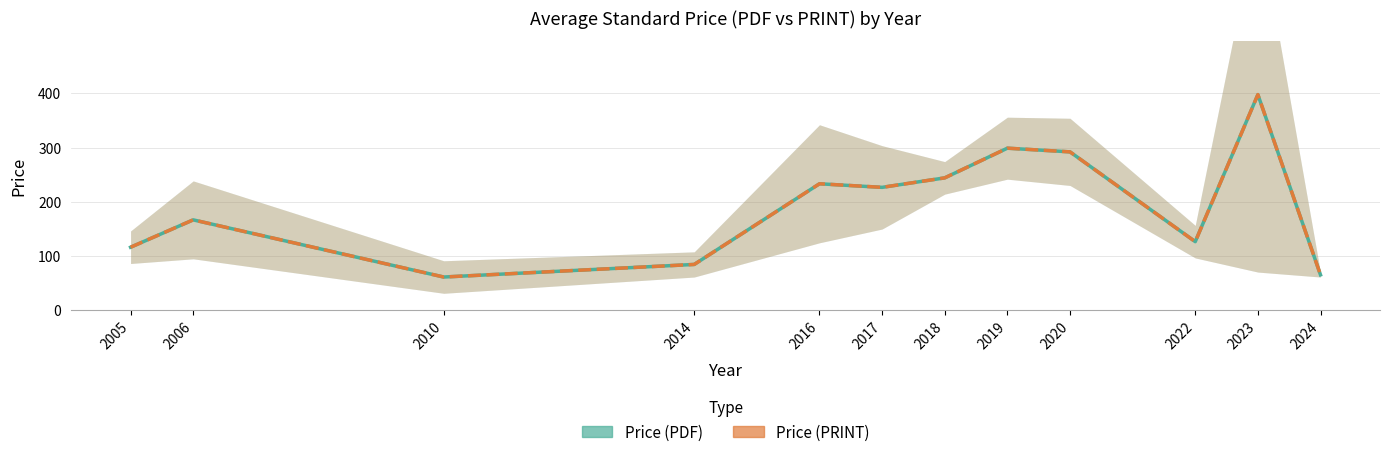

Rank the categories by Price (PRINT) value from lowest to highest.

2010, 2024, 2014, 2005, 2022, 2006, 2017, 2016, 2018, 2020, 2019, 2023